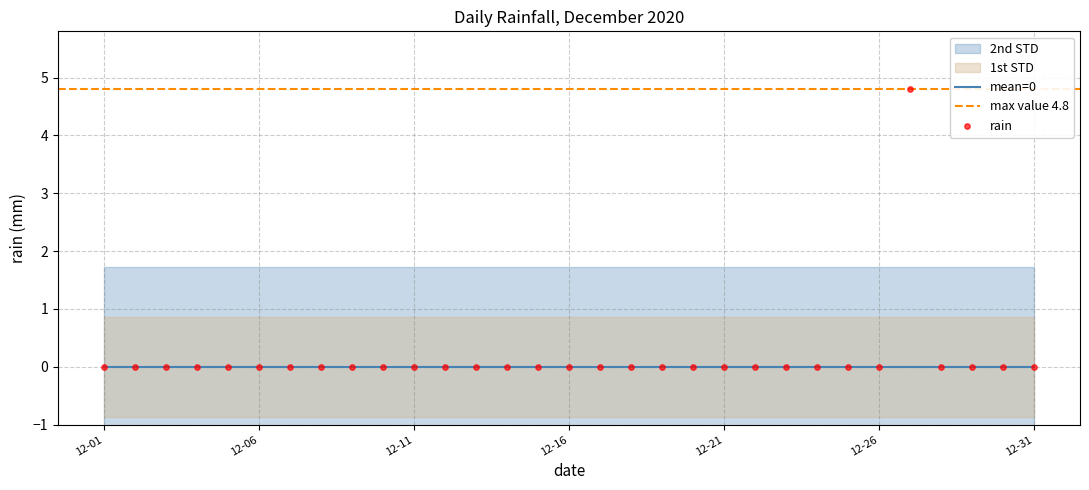

Between 2020-12-18 and 2020-12-02, which is larger?

2020-12-18